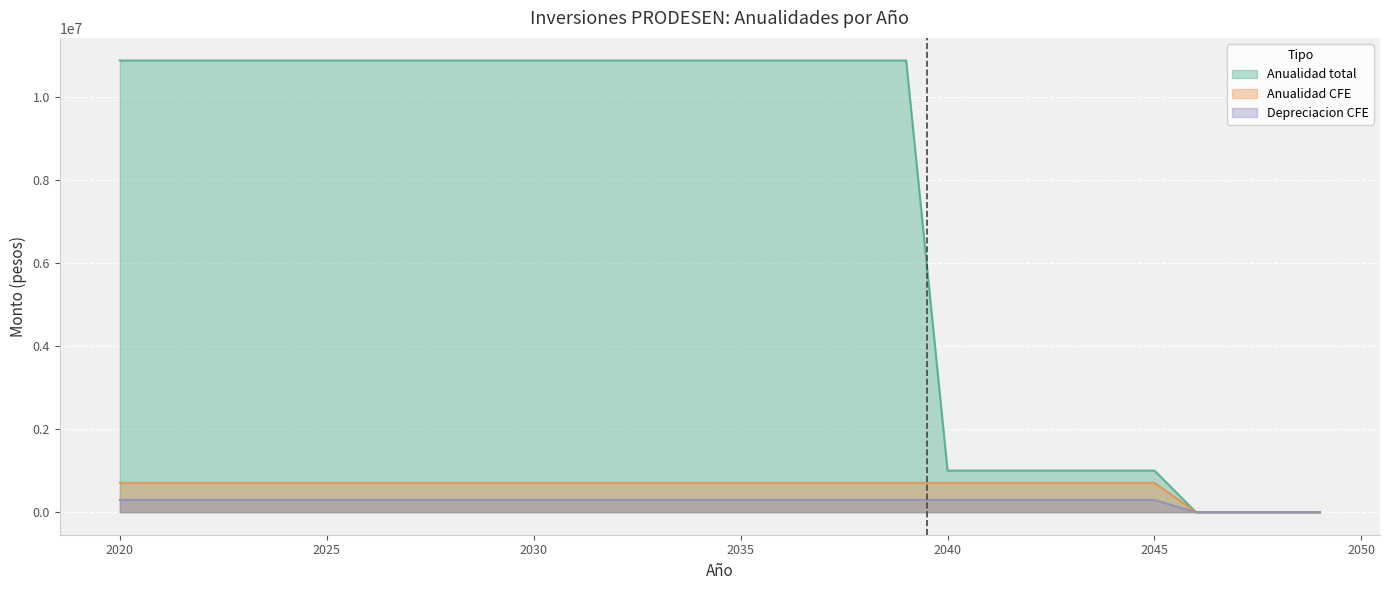

At 2032, list the series in order from largest to smallest.

Anualidad total, Anualidad CFE, Depreciacion CFE